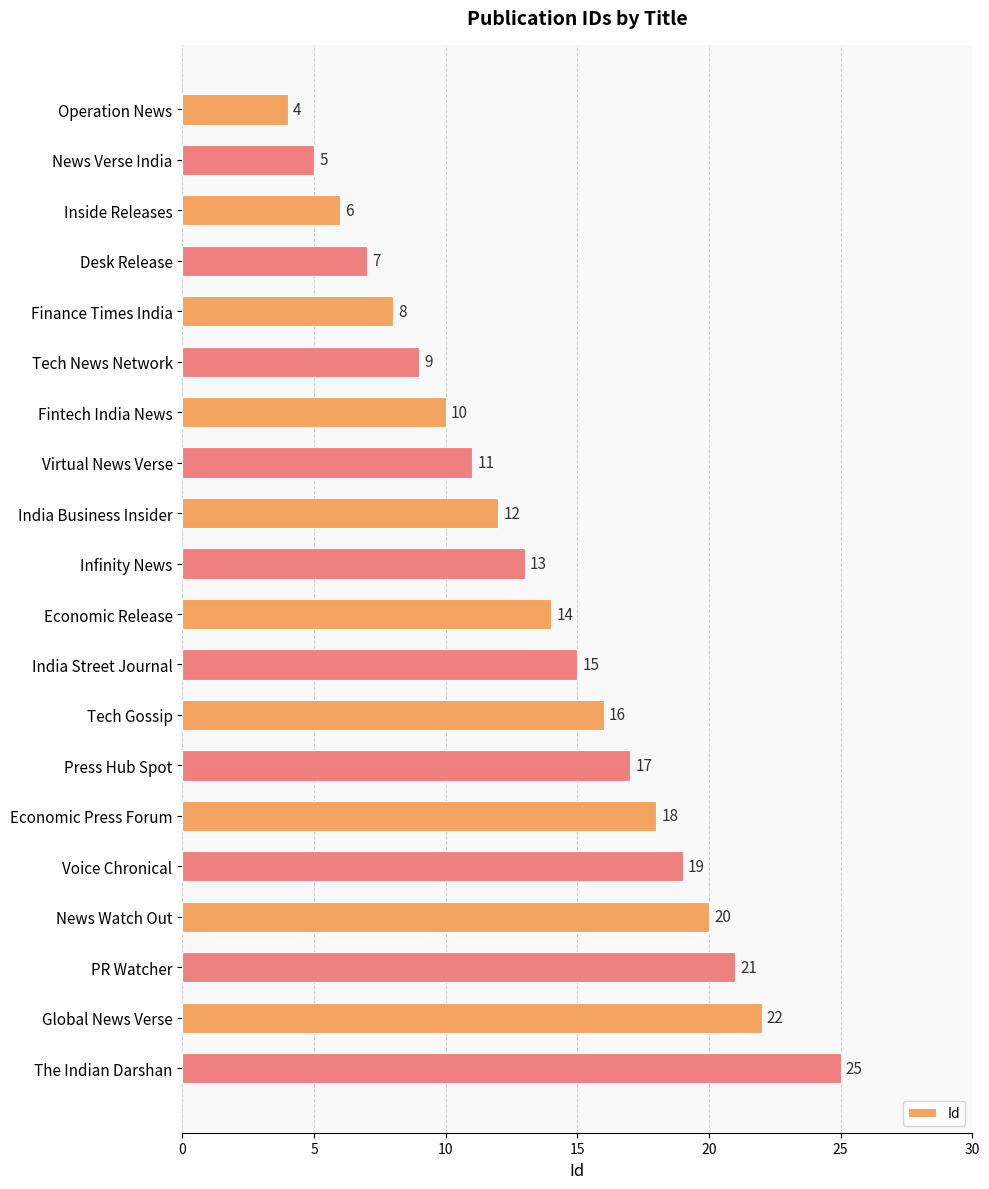

What is the average value?

14